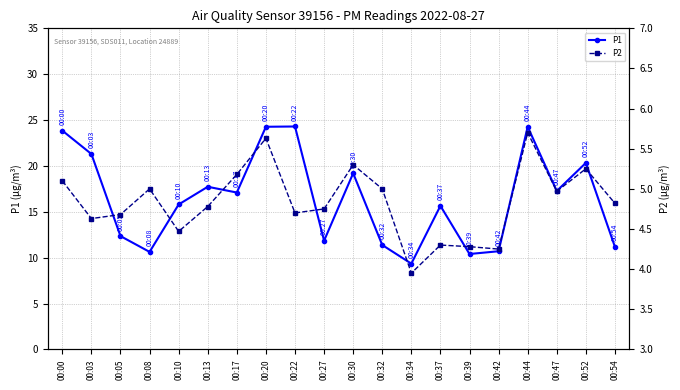

Between 00:00 and 00:54, which is larger?

00:00